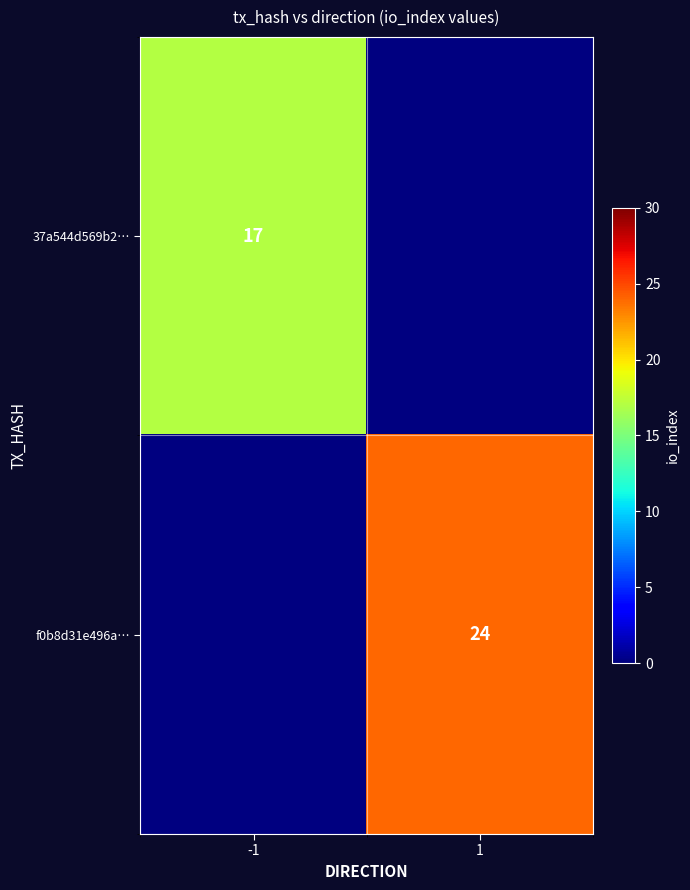

Which has a higher value, -1 or 1?

1